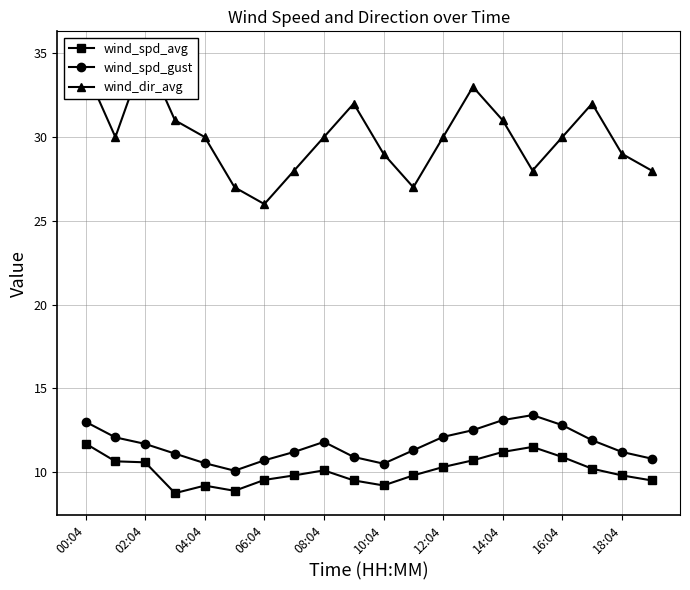

True or false: wind_spd_avg and wind_spd_gust intersect in this chart.

False